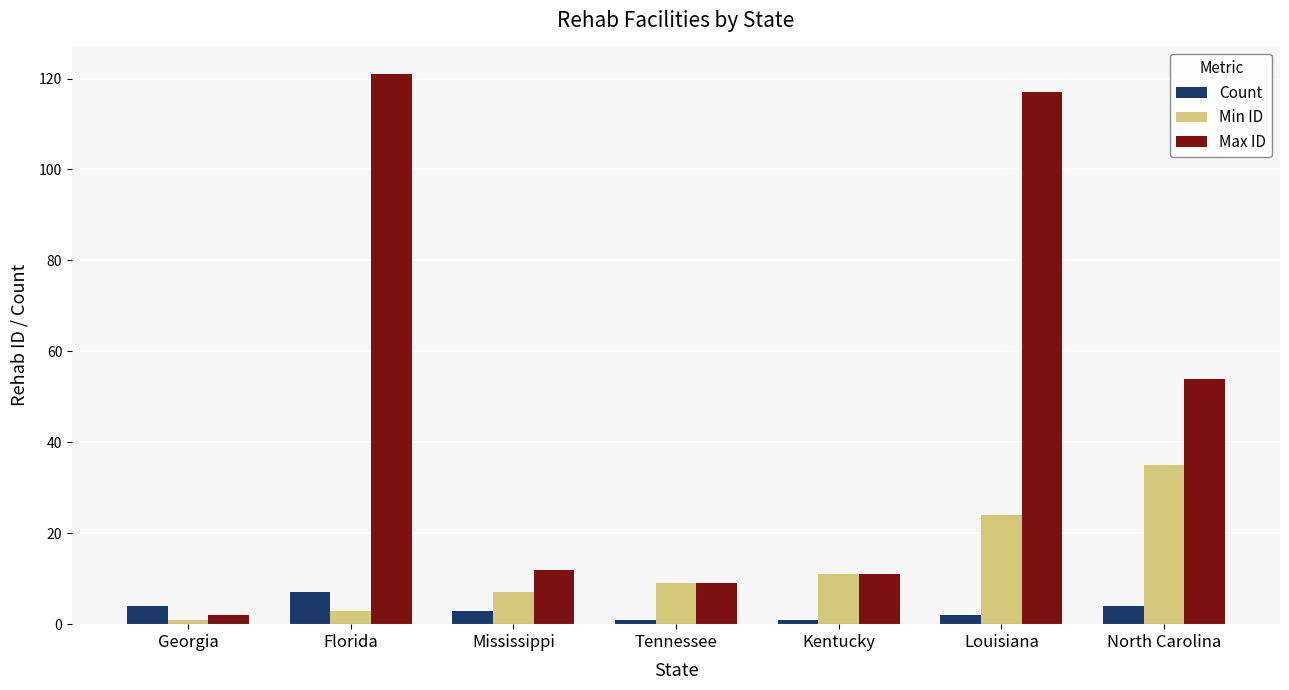

What is the difference between the highest and lowest values at Tennessee?

8